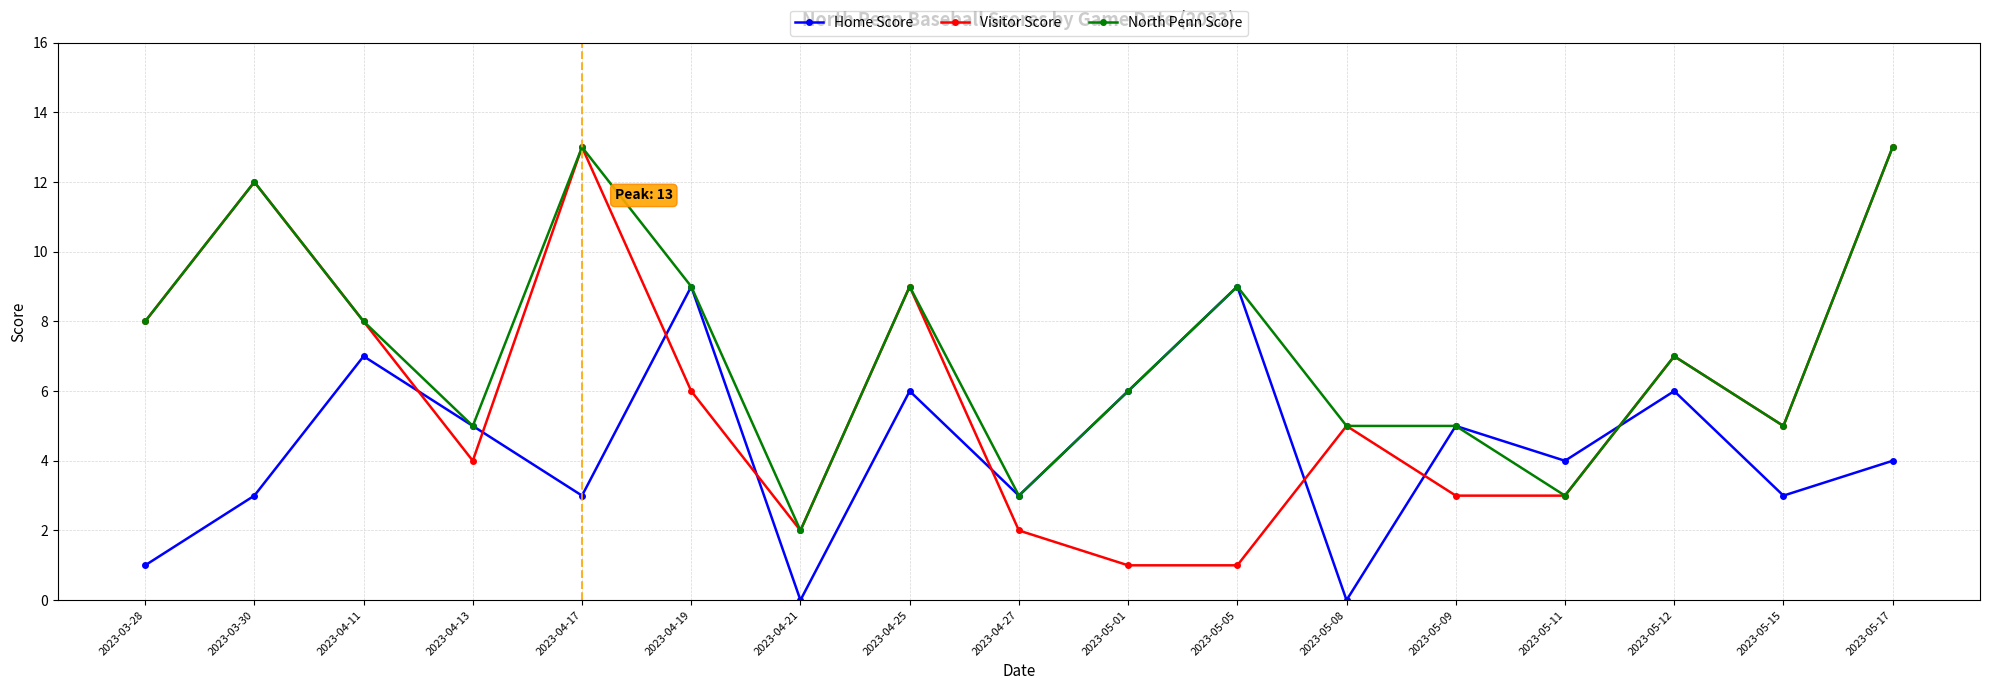

How many times do Visitor Score and Home Score cross each other?

8